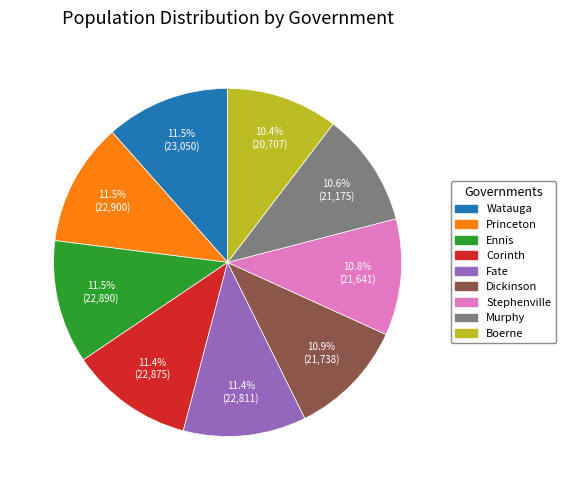

The Murphy slice represents 11% of the pie. True or false?

True